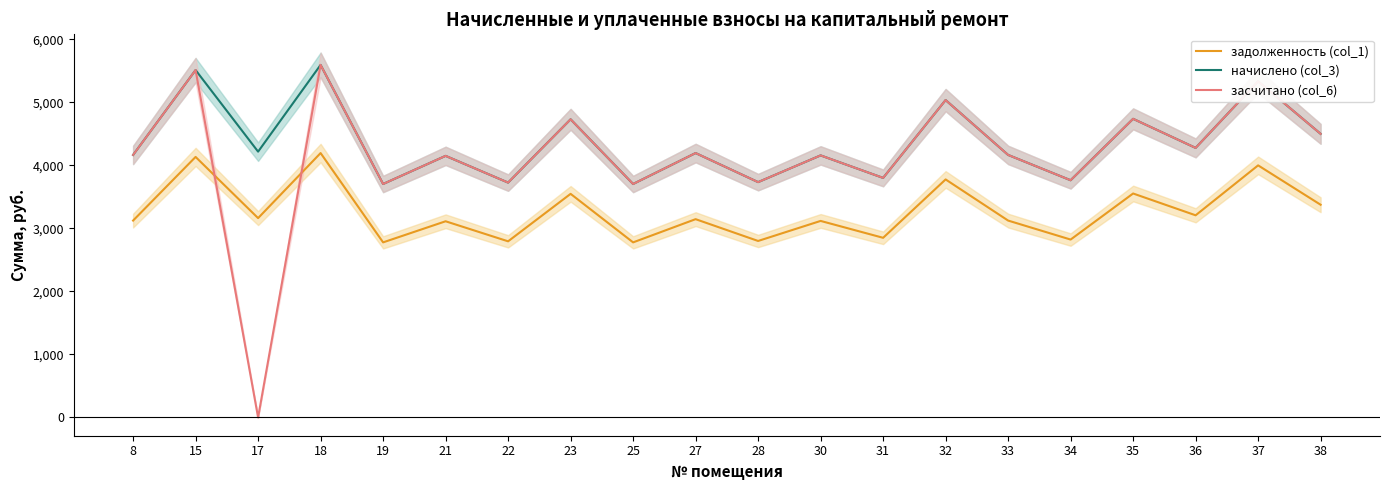

What is the value of the начислено (col_3) point at the 8th from the left?

4731.8